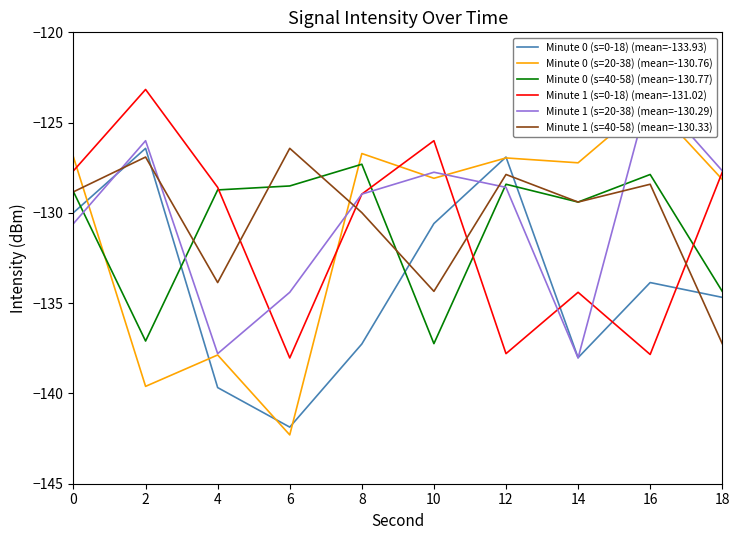

Rank the series at 10 from highest to lowest value.

Minute 1 (s=0-18) (mean=-131.02), Minute 1 (s=20-38) (mean=-130.29), Minute 0 (s=20-38) (mean=-130.76), Minute 0 (s=0-18) (mean=-133.93), Minute 1 (s=40-58) (mean=-130.33), Minute 0 (s=40-58) (mean=-130.77)